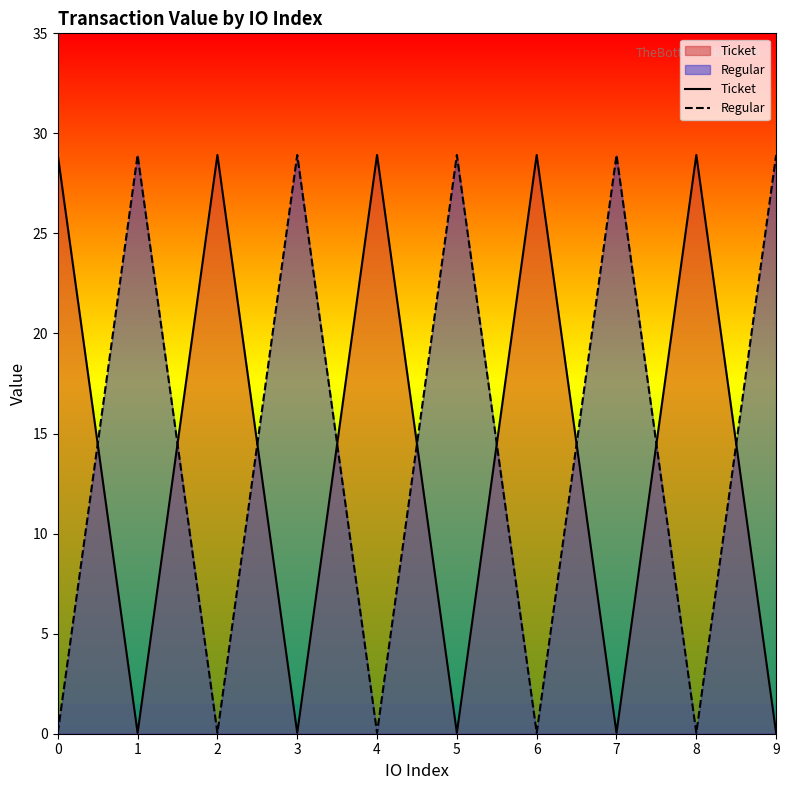

The Ticket series shows 0.0 at 9. True or false?

True